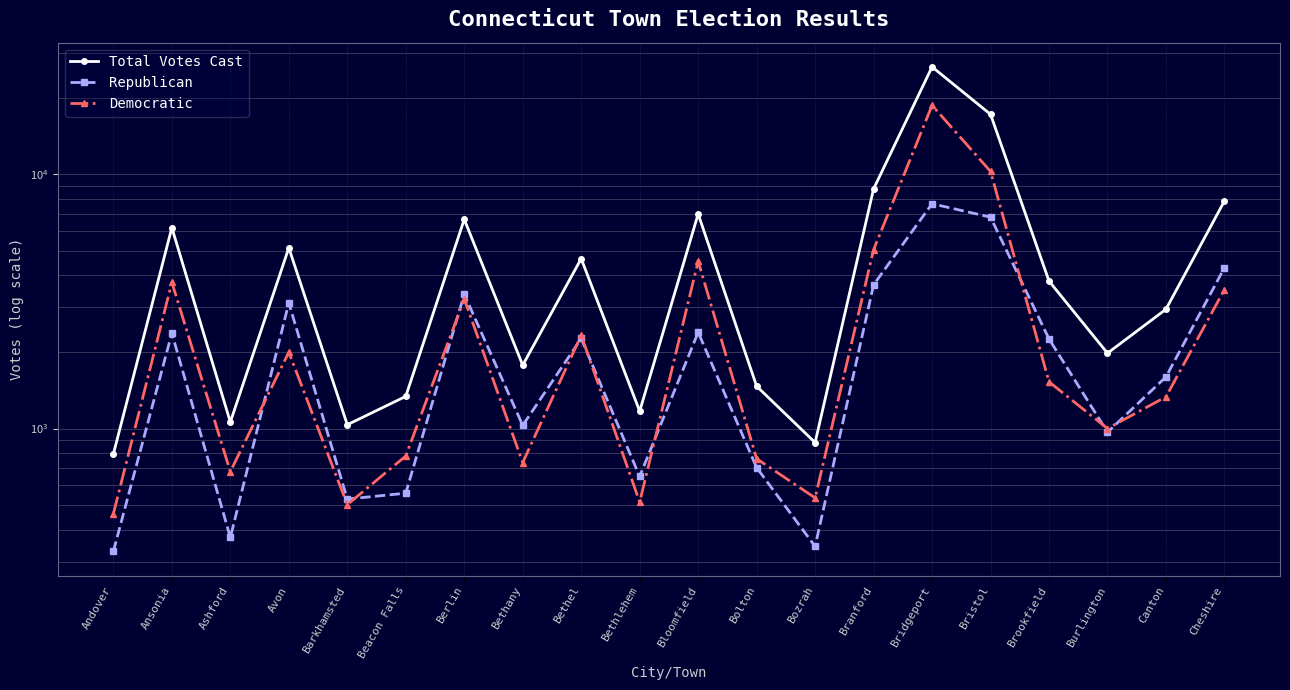

What is the greatest value displayed?

26410